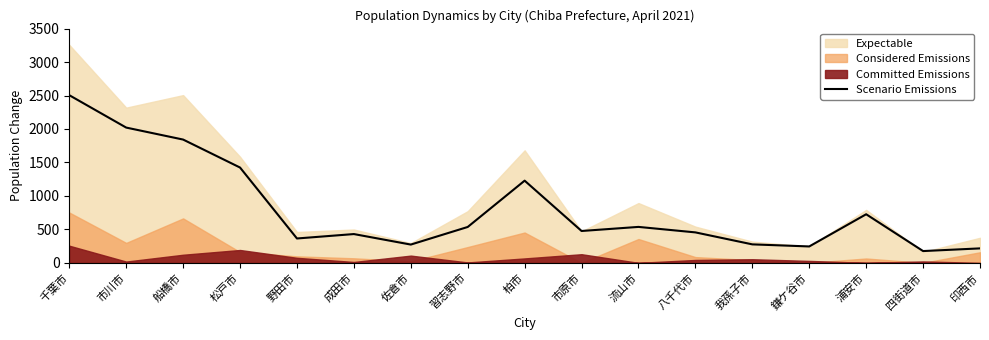

Which category has the highest value across all series?

千葉市